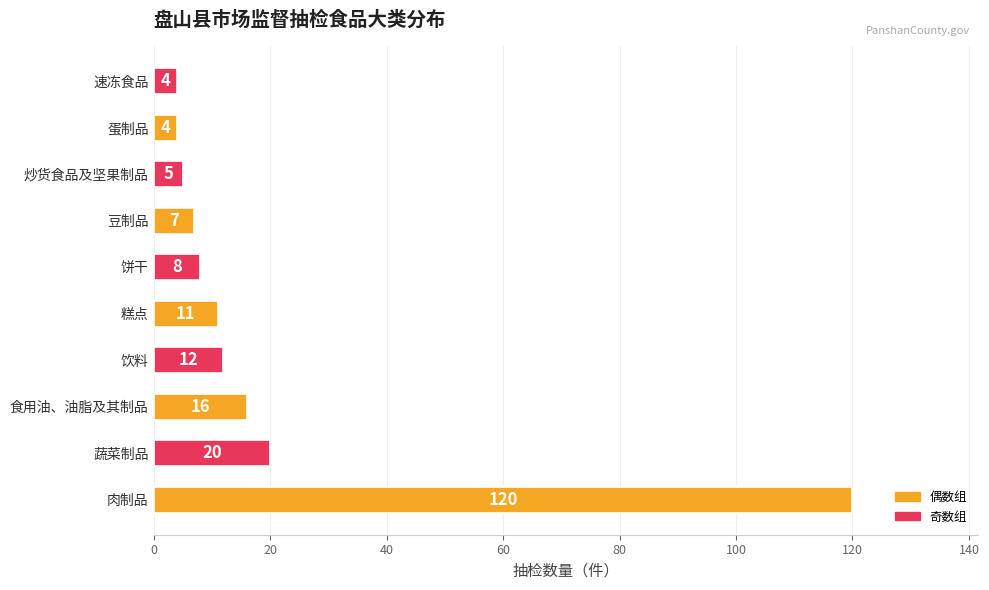

How many distinct data groups are displayed?

1